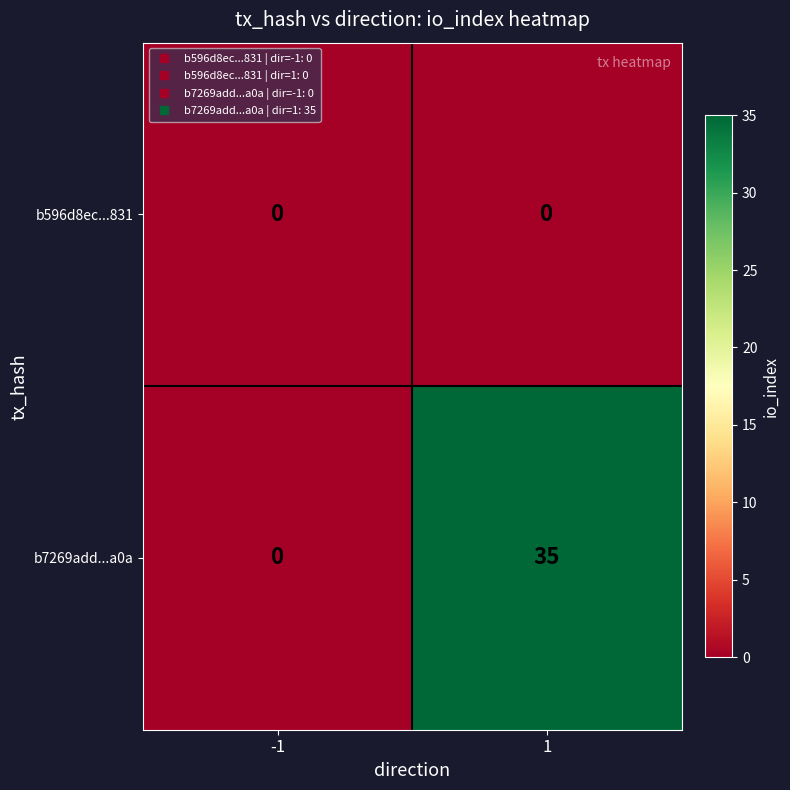

List the series in order of their peak value, highest first.

b7269add...a0a, b596d8ec...831